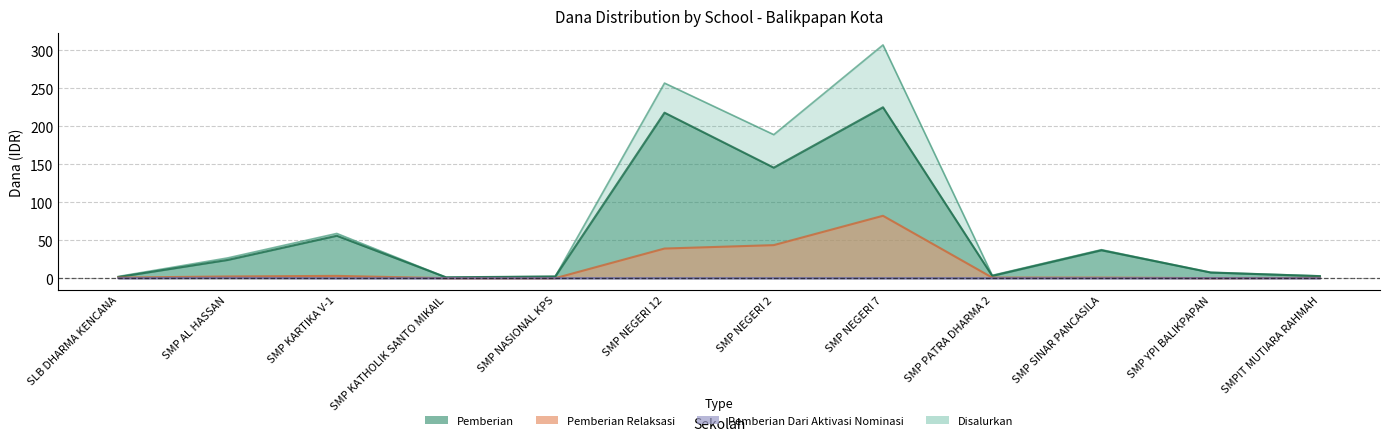

Reading left to right, extract all data points from this chart.

Pemberian: SLB DHARMA KENCANA=1.5	SMP AL HASSAN=24.0	SMP KARTIKA V-1=55.9	SMP KATHOLIK SANTO MIKAIL=1.1	SMP NASIONAL KPS=2.2	SMP NEGERI 12=217.9	SMP NEGERI 2=145.5	SMP NEGERI 7=225.0	SMP PATRA DHARMA 2=3.0	SMP SINAR PANCASILA=36.8	SMP YPI BALIKPAPAN=7.5	SMPIT MUTIARA RAHMAH=2.6
Pemberian Relaksasi: SLB DHARMA KENCANA=0.8	SMP AL HASSAN=2.2	SMP KARTIKA V-1=3.0	SMP KATHOLIK SANTO MIKAIL=0.0	SMP NASIONAL KPS=0.0	SMP NEGERI 12=39.0	SMP NEGERI 2=43.5	SMP NEGERI 7=82.1	SMP PATRA DHARMA 2=0.8	SMP SINAR PANCASILA=0.8	SMP YPI BALIKPAPAN=0.0	SMPIT MUTIARA RAHMAH=0.4
Disalurkan: SLB DHARMA KENCANA=2.2	SMP AL HASSAN=26.6	SMP KARTIKA V-1=58.9	SMP KATHOLIK SANTO MIKAIL=1.1	SMP NASIONAL KPS=2.2	SMP NEGERI 12=256.9	SMP NEGERI 2=189.0	SMP NEGERI 7=307.1	SMP PATRA DHARMA 2=3.8	SMP SINAR PANCASILA=37.5	SMP YPI BALIKPAPAN=7.5	SMPIT MUTIARA RAHMAH=3.0
Pemberian Dari Aktivasi Nominasi: SLB DHARMA KENCANA=0.0	SMP AL HASSAN=0.4	SMP KARTIKA V-1=0.0	SMP KATHOLIK SANTO MIKAIL=0.0	SMP NASIONAL KPS=0.0	SMP NEGERI 12=0.0	SMP NEGERI 2=0.0	SMP NEGERI 7=0.0	SMP PATRA DHARMA 2=0.0	SMP SINAR PANCASILA=0.0	SMP YPI BALIKPAPAN=0.0	SMPIT MUTIARA RAHMAH=0.0